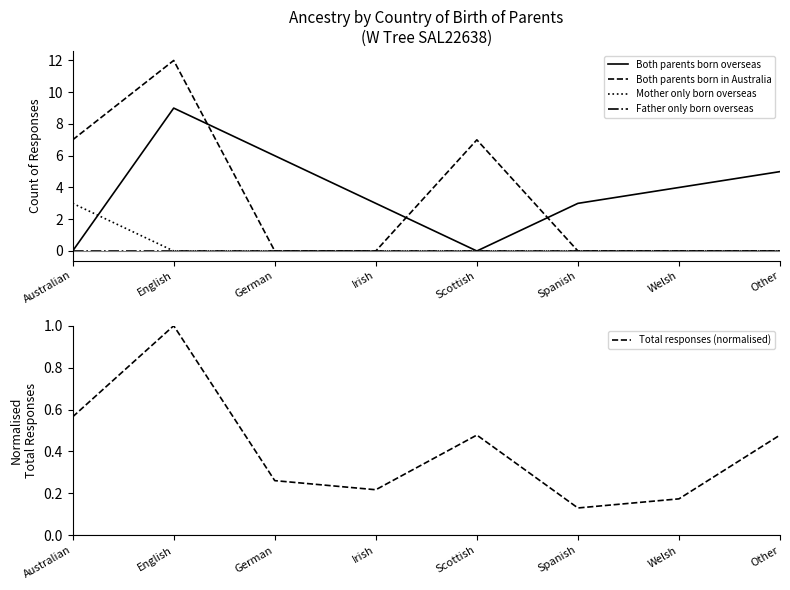

Rank the series at Welsh from highest to lowest value.

Both parents born overseas, Total responses (normalised), Both parents born in Australia, Mother only born overseas, Father only born overseas